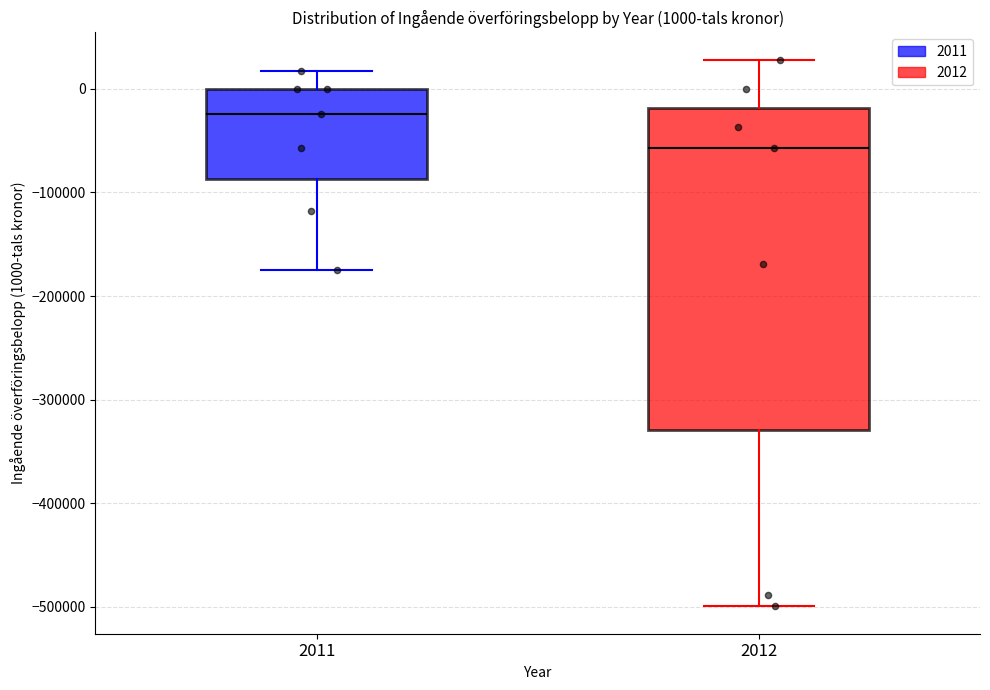

Which box's median line is the highest?

2011